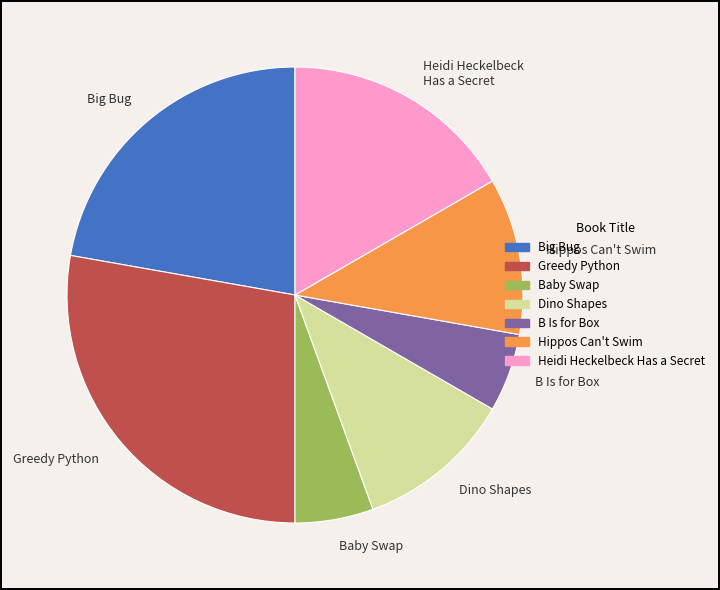

The Dino Shapes slice represents 20% of the pie. True or false?

False